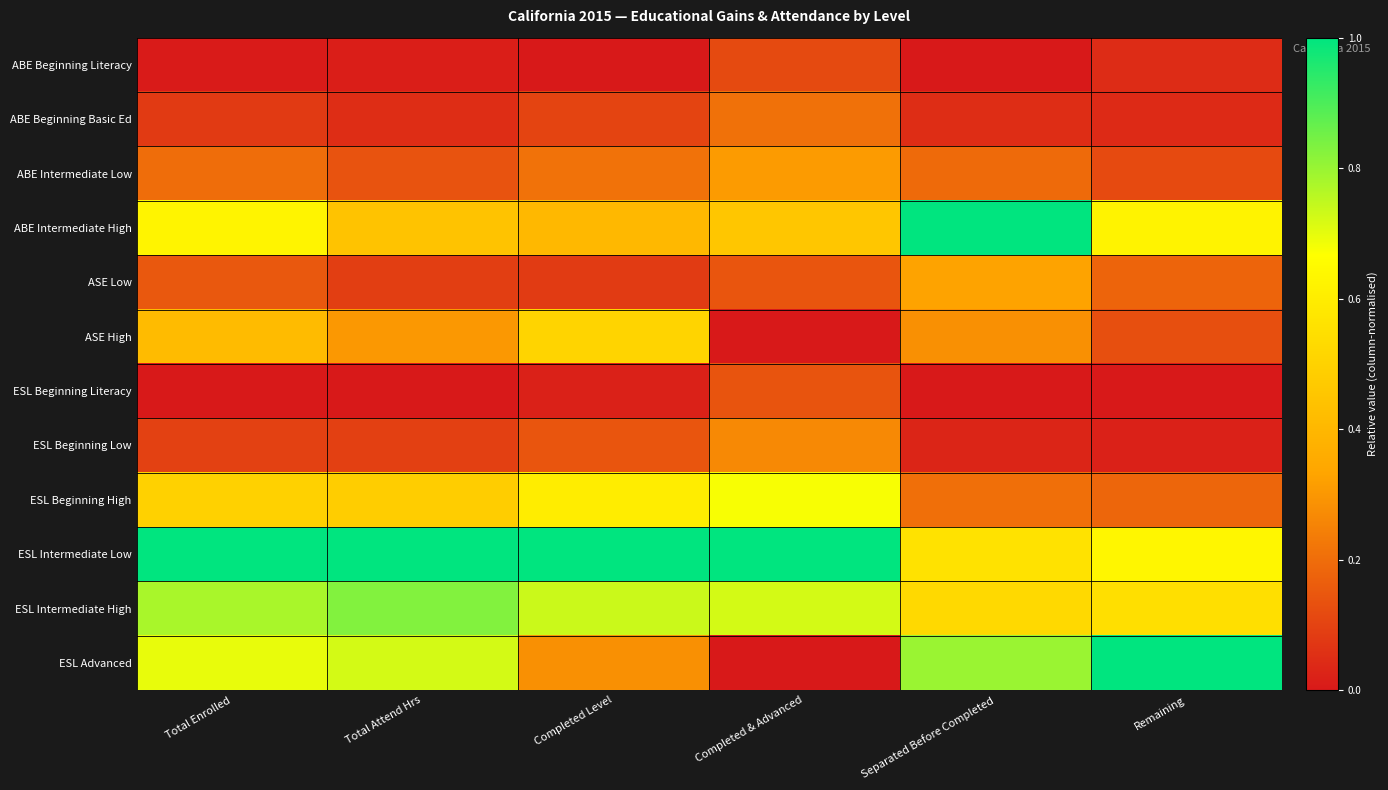

Reading right to left, transcribe all the data shown in this chart.

ABE Beginning Literacy: Remaining=0.0	Separated Before Completed=0.0	Completed & Advanced=0.1	Completed Level=0.0	Total Attend Hrs=0.0	Total Enrolled=0.0
ABE Beginning Basic Ed: Remaining=0.0	Separated Before Completed=0.0	Completed & Advanced=0.2	Completed Level=0.1	Total Attend Hrs=0.0	Total Enrolled=0.1
ABE Intermediate Low: Remaining=0.1	Separated Before Completed=0.2	Completed & Advanced=0.3	Completed Level=0.2	Total Attend Hrs=0.1	Total Enrolled=0.2
ABE Intermediate High: Remaining=0.6	Separated Before Completed=1.0	Completed & Advanced=0.5	Completed Level=0.4	Total Attend Hrs=0.4	Total Enrolled=0.6
ASE Low: Remaining=0.2	Separated Before Completed=0.3	Completed & Advanced=0.1	Completed Level=0.1	Total Attend Hrs=0.1	Total Enrolled=0.2
ASE High: Remaining=0.1	Separated Before Completed=0.3	Completed & Advanced=0.0	Completed Level=0.5	Total Attend Hrs=0.3	Total Enrolled=0.4
ESL Beginning Literacy: Remaining=0.0	Separated Before Completed=0.0	Completed & Advanced=0.1	Completed Level=0.0	Total Attend Hrs=0.0	Total Enrolled=0.0
ESL Beginning Low: Remaining=0.0	Separated Before Completed=0.0	Completed & Advanced=0.3	Completed Level=0.1	Total Attend Hrs=0.1	Total Enrolled=0.1
ESL Beginning High: Remaining=0.2	Separated Before Completed=0.2	Completed & Advanced=0.7	Completed Level=0.6	Total Attend Hrs=0.5	Total Enrolled=0.5
ESL Intermediate Low: Remaining=0.6	Separated Before Completed=0.6	Completed & Advanced=1.0	Completed Level=1.0	Total Attend Hrs=1.0	Total Enrolled=1.0
ESL Intermediate High: Remaining=0.5	Separated Before Completed=0.5	Completed & Advanced=0.7	Completed Level=0.7	Total Attend Hrs=0.8	Total Enrolled=0.8
ESL Advanced: Remaining=1.0	Separated Before Completed=0.8	Completed & Advanced=0.0	Completed Level=0.3	Total Attend Hrs=0.7	Total Enrolled=0.7